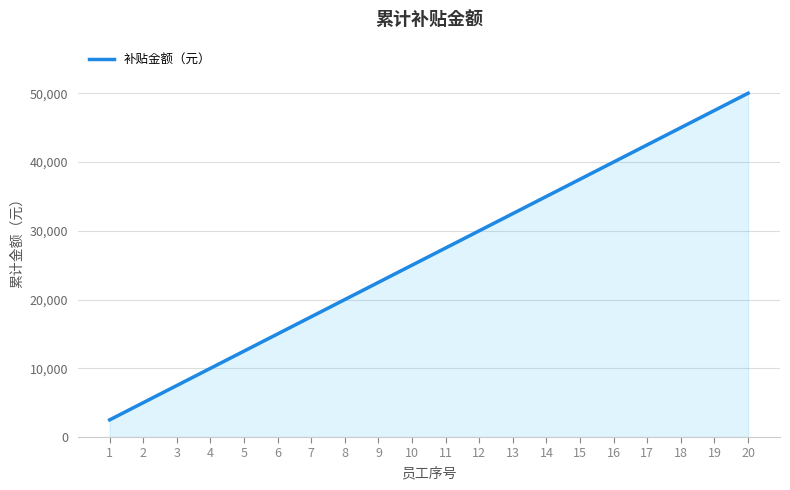

The value at 14 is 35000. True or false?

True